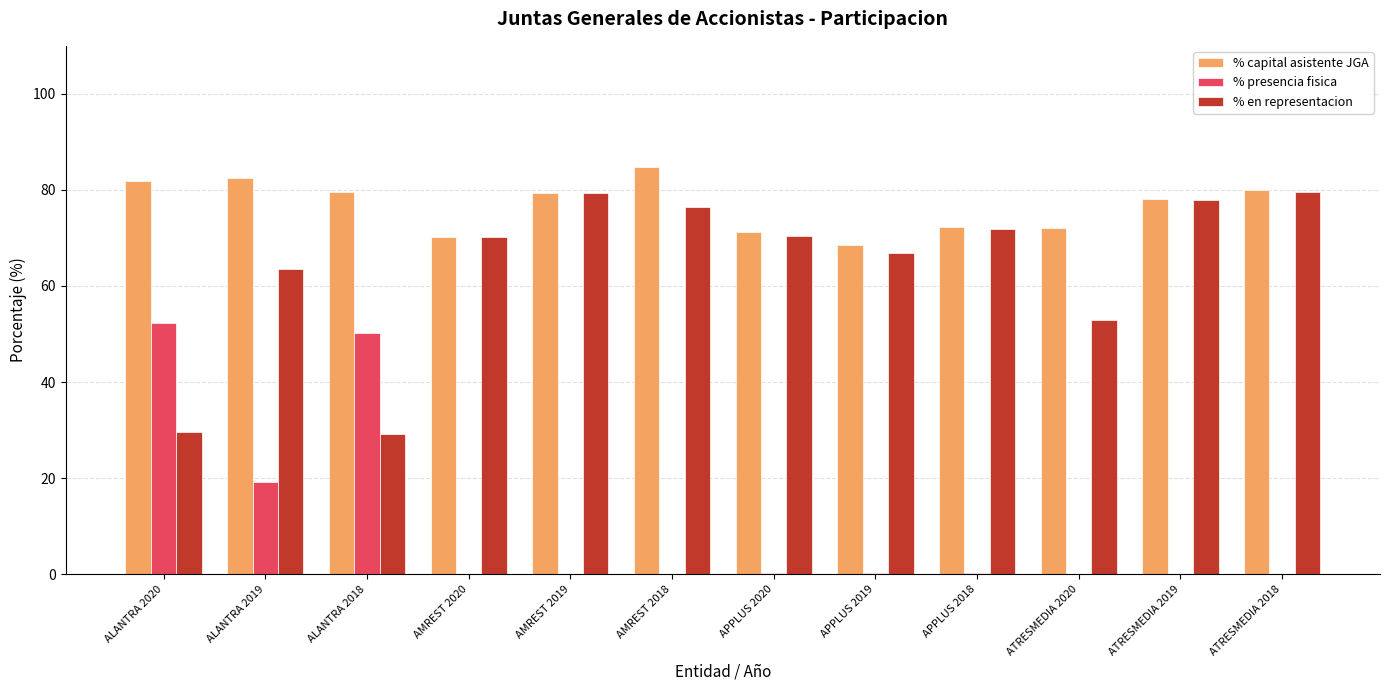

What is the highest value of the % en representacion series?

79.5